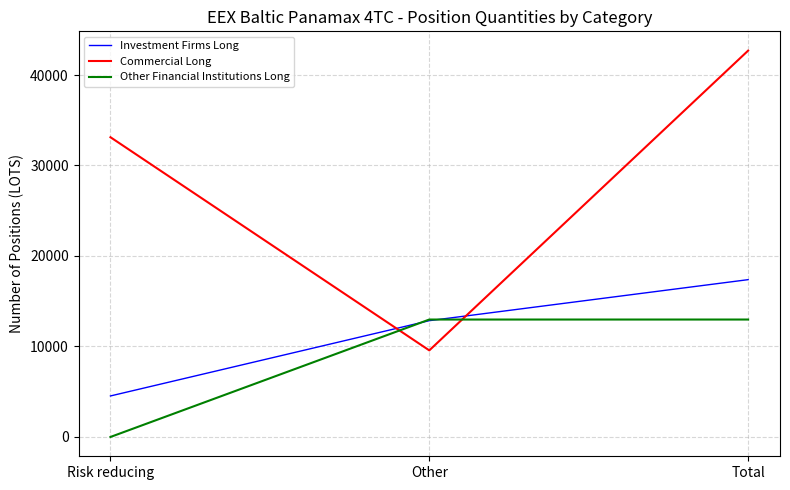

What is the difference between the highest and lowest values at Other?

3409.4